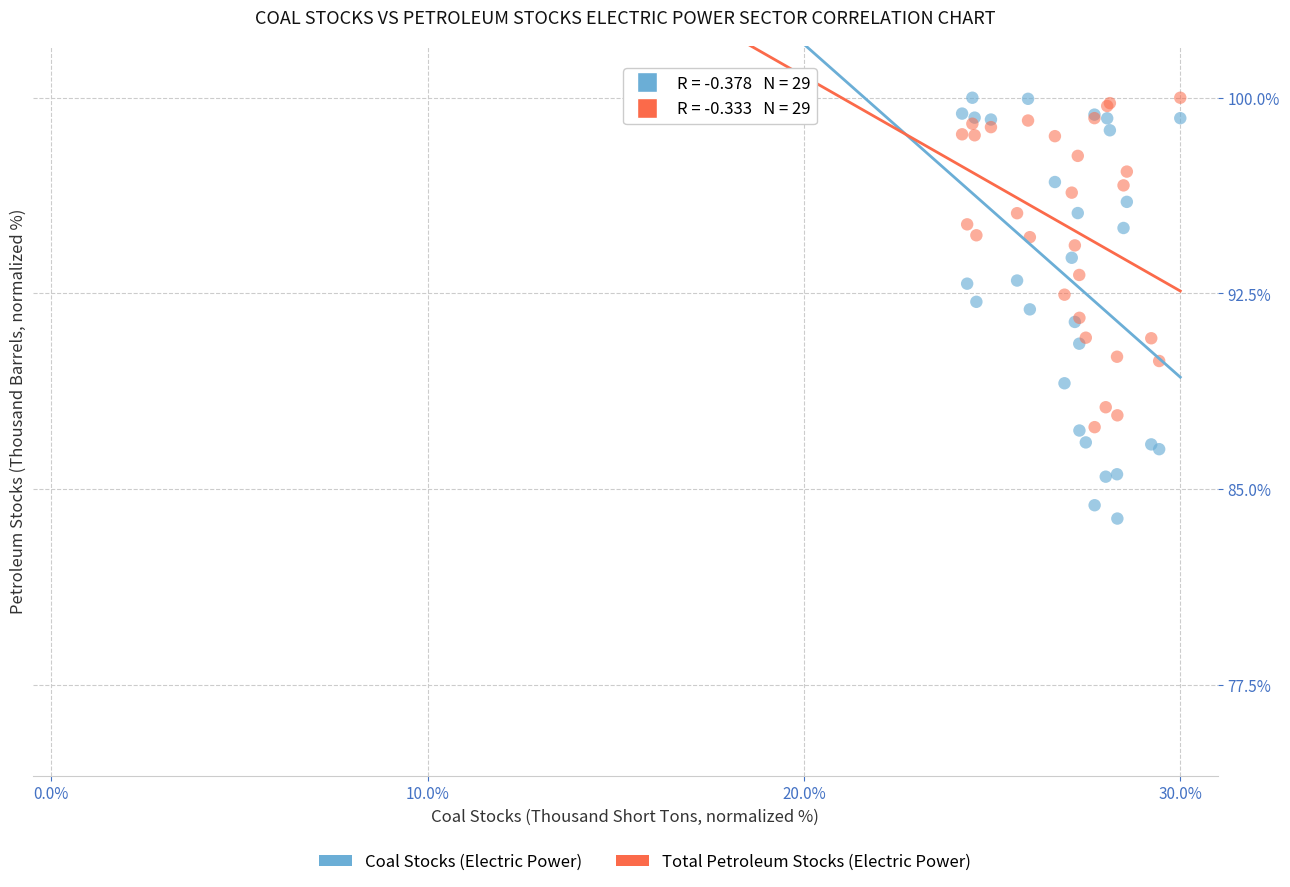

Which series has the largest Y range (max minus min)?

Coal Stocks (Electric Power)